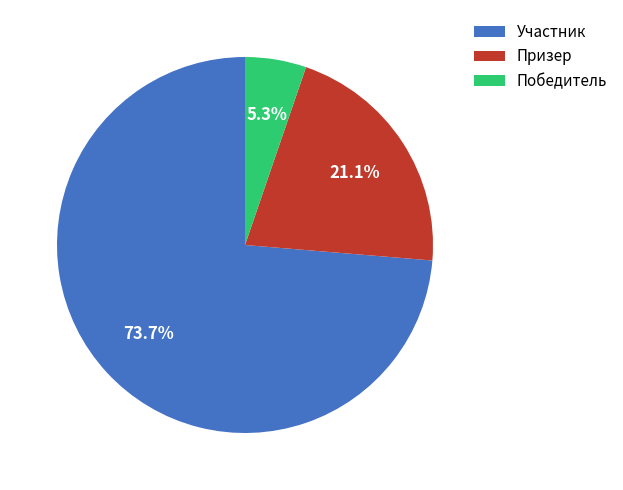

Which has a higher value, Победитель or Участник?

Участник